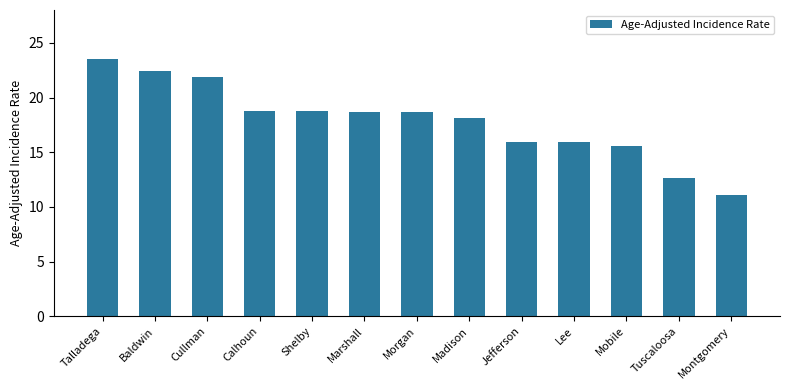

What is the ratio of the value at Tuscaloosa to the value at Baldwin?

0.6